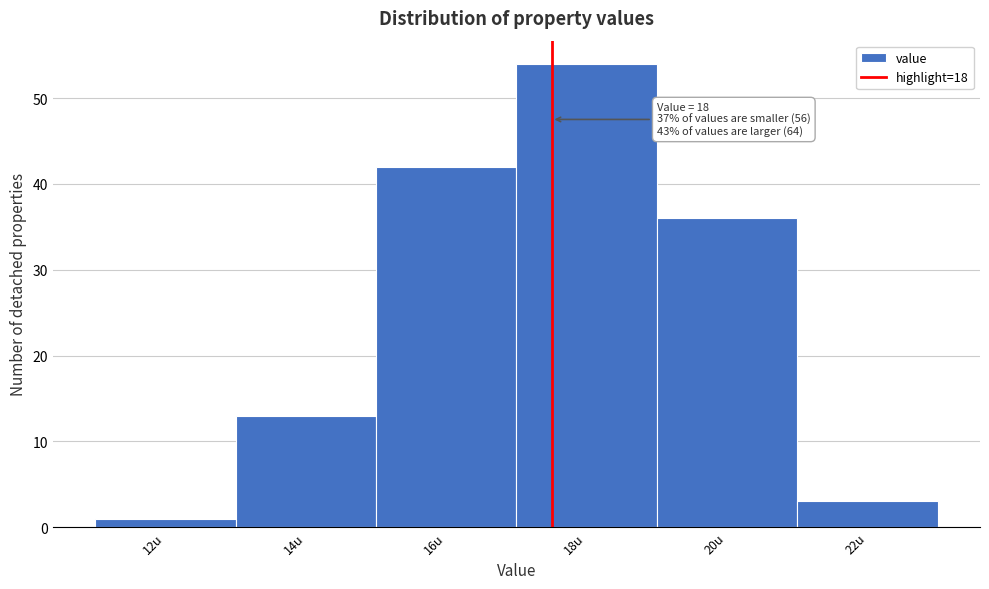

Reading right to left, what are all the values shown in this chart?

22u=3	20u=36	18u=54	16u=42	14u=13	12u=1